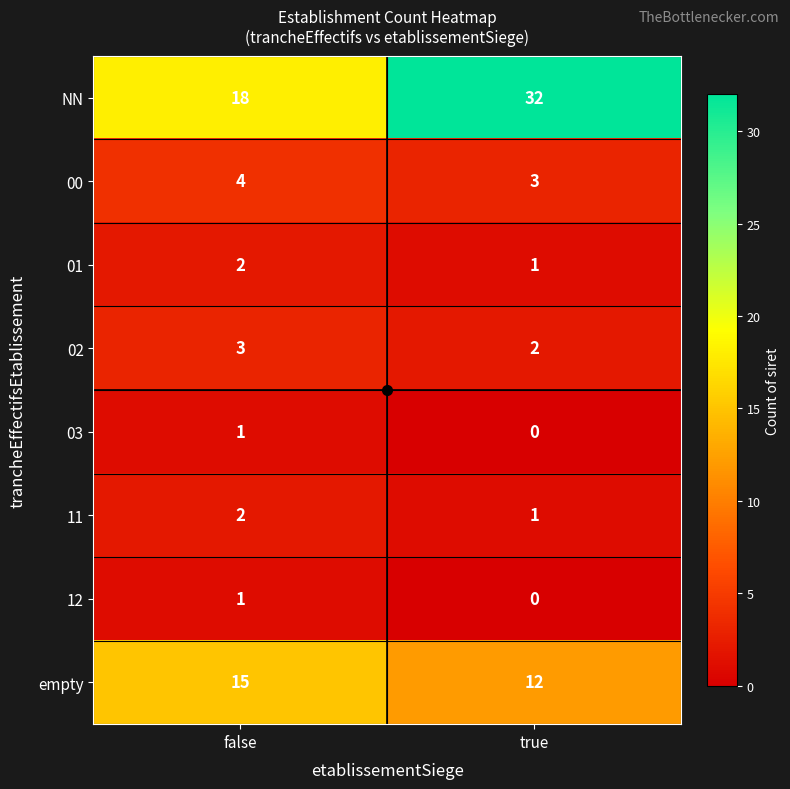

Which label corresponds to the smallest value in the chart?

true